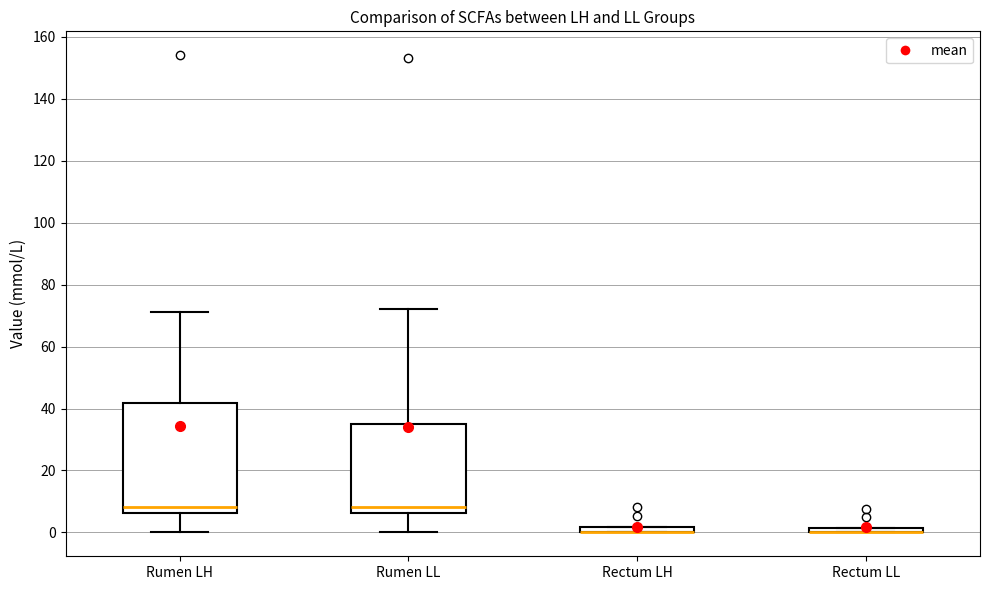

Where does the lower whisker of the box for Rumen LH end on the y-axis? The values are not printed on the chart, so give them approximately, as read against the axis.

0